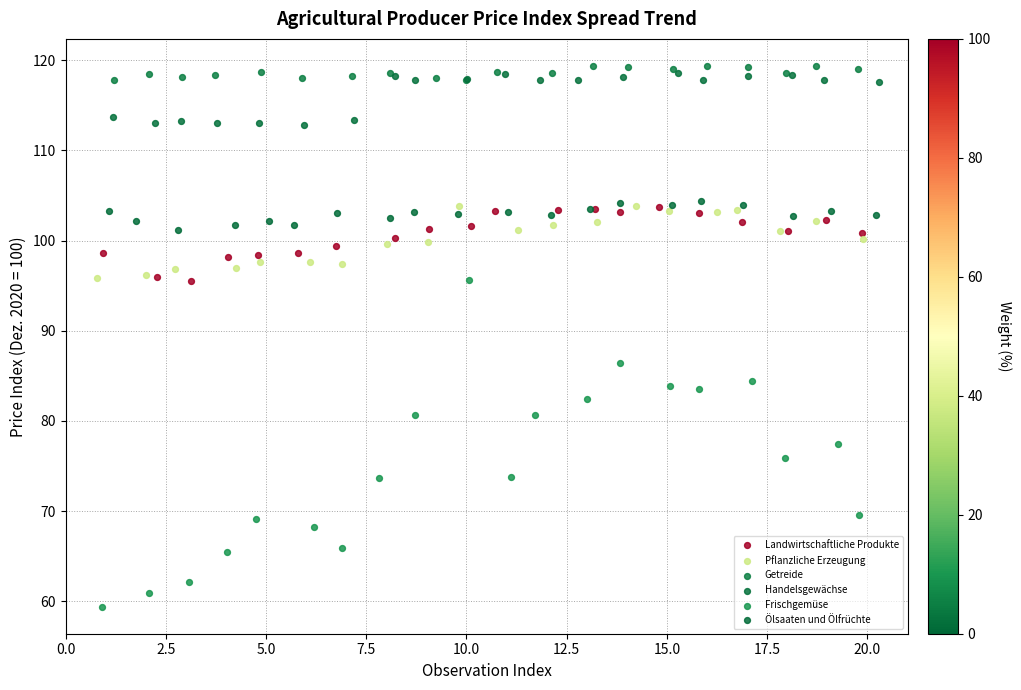

Which series has the largest Y range (max minus min)?

Frischgemüse